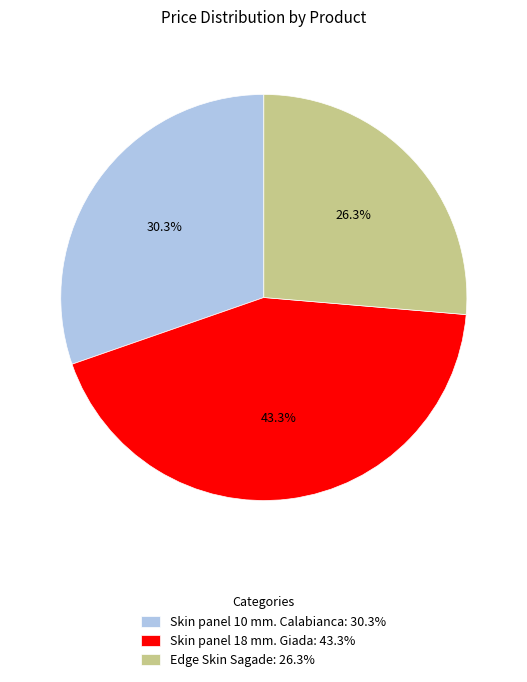

Which has a higher value, Edge Skin Sagade or Skin panel 18 mm. Giada?

Skin panel 18 mm. Giada